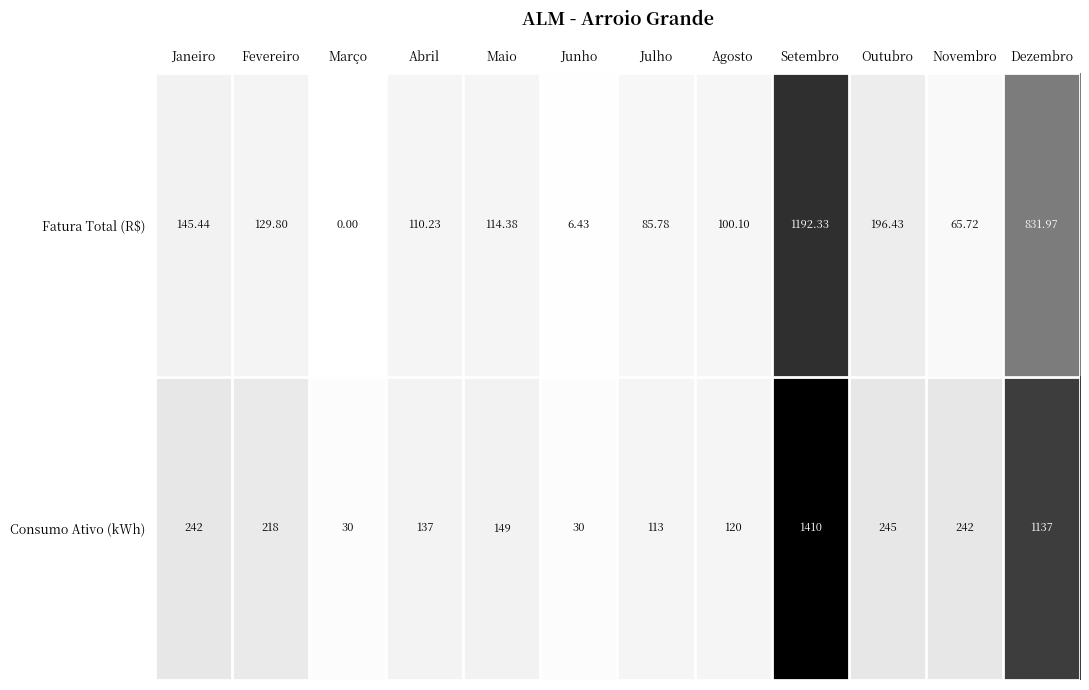

At how many categories does at least one series exceed 721?

2